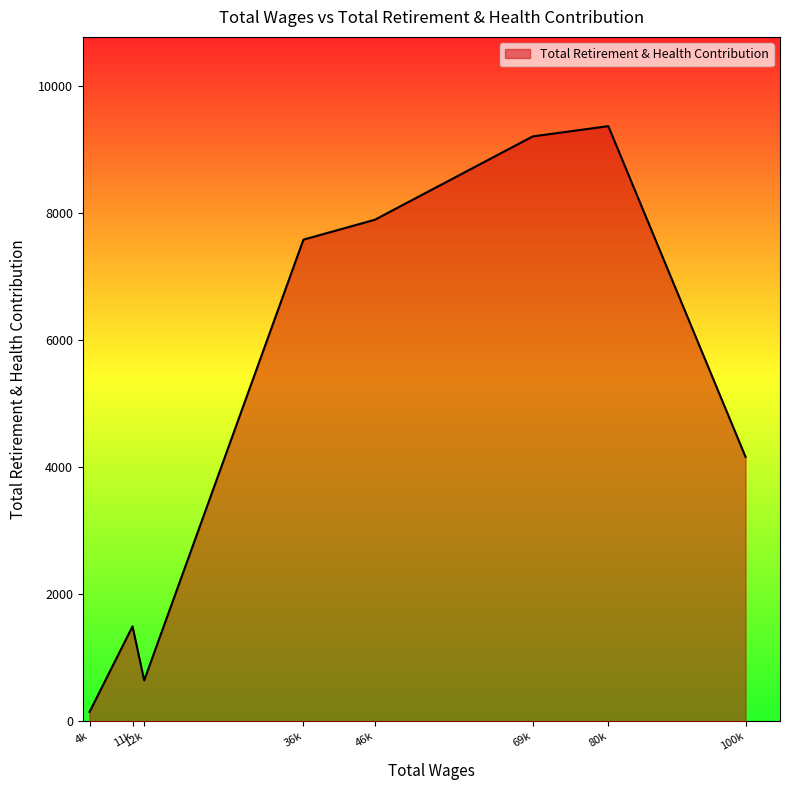

What is the change in value from 69k to 100k?

-5041